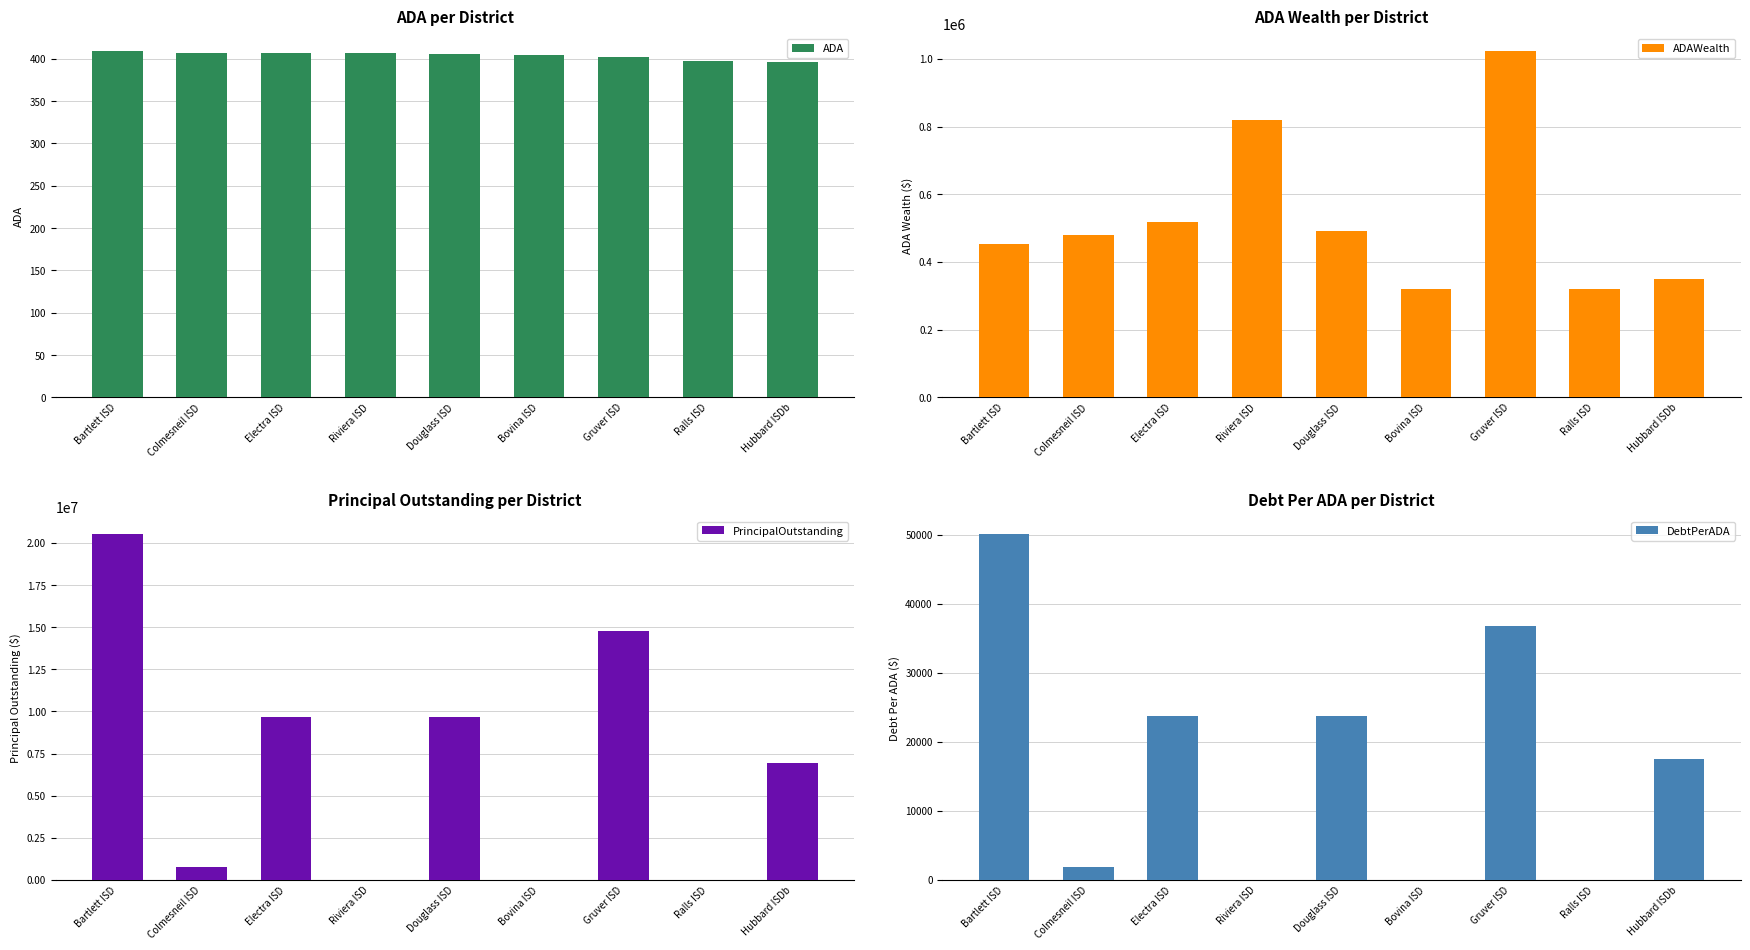

What is the sum of the ADA values at Gruver ISD and Colmesneil ISD?

809.9